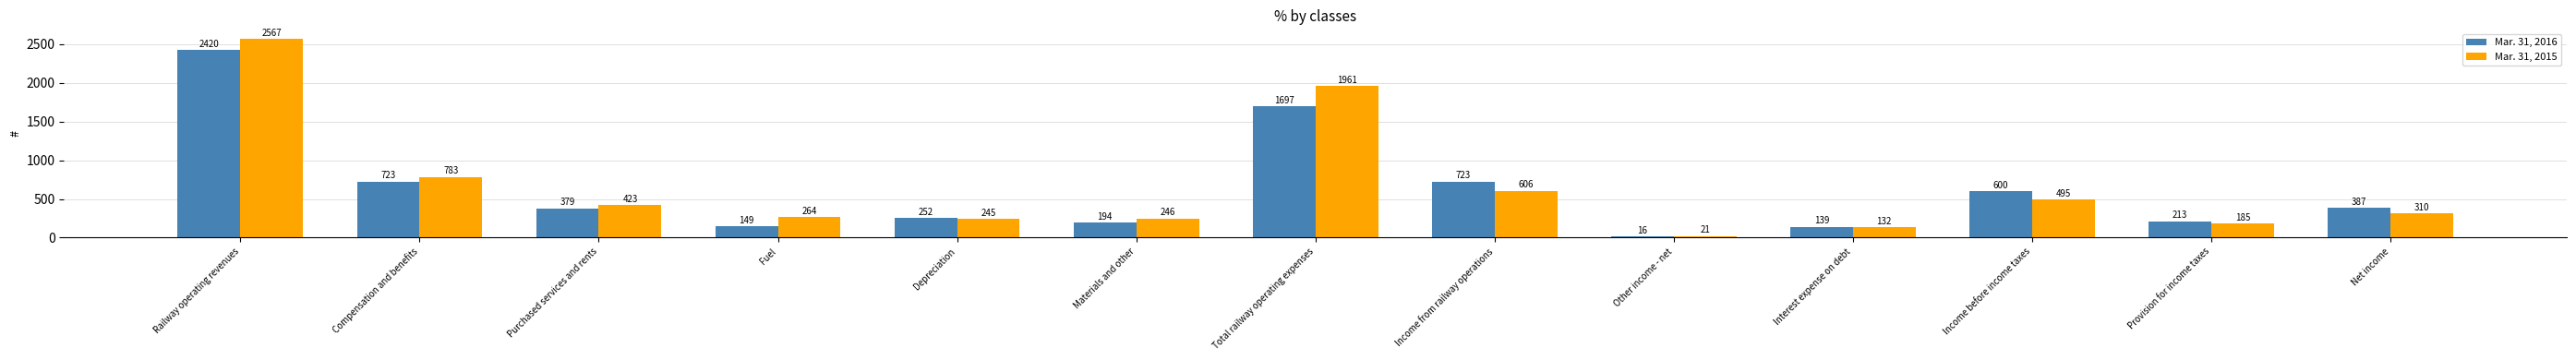

Which category has the lowest value across all series?

Other income - net